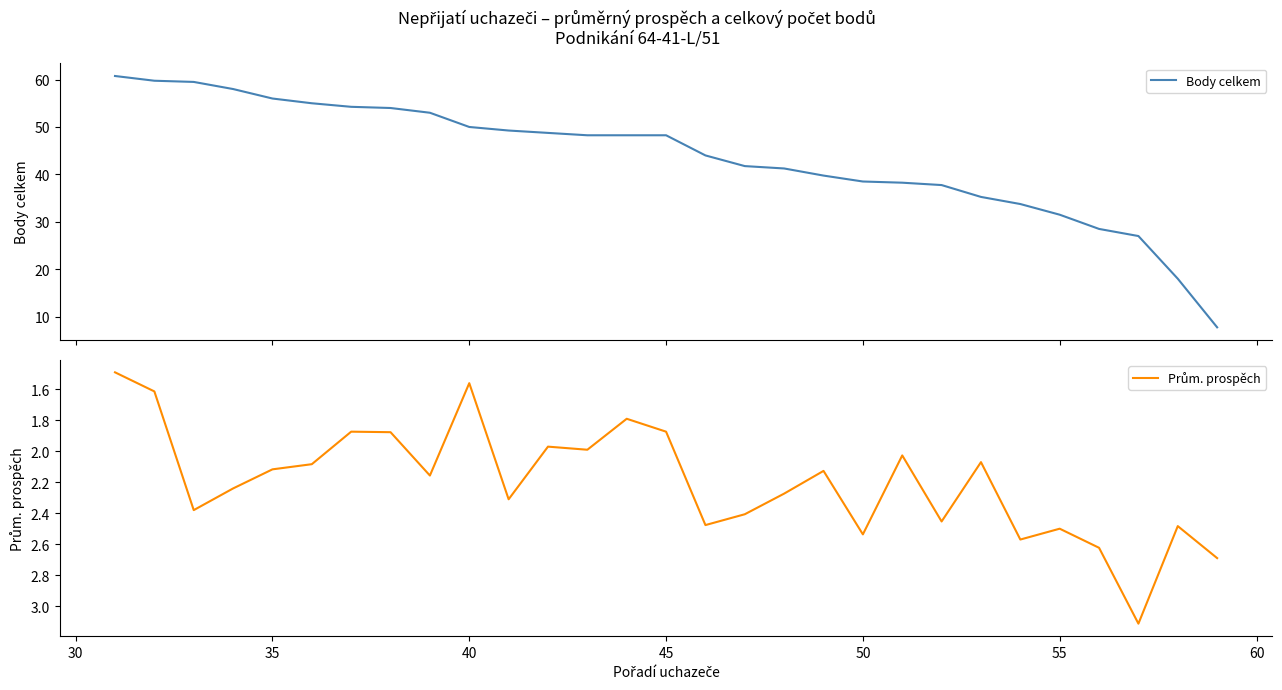

In Prům. prospěch, how many points are lower than both neighbors (excluding endpoints)?

9